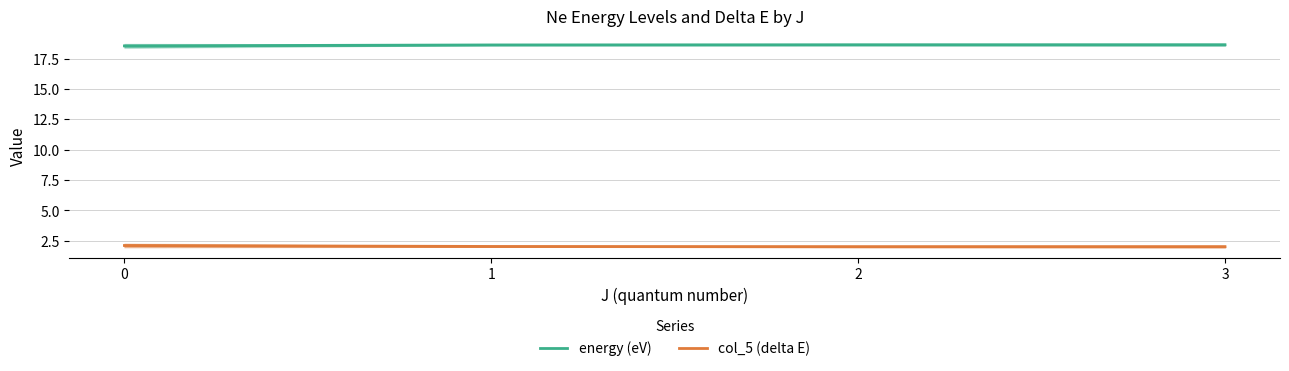

True or false: energy (eV) has more than 1 points higher than both neighbors.

False